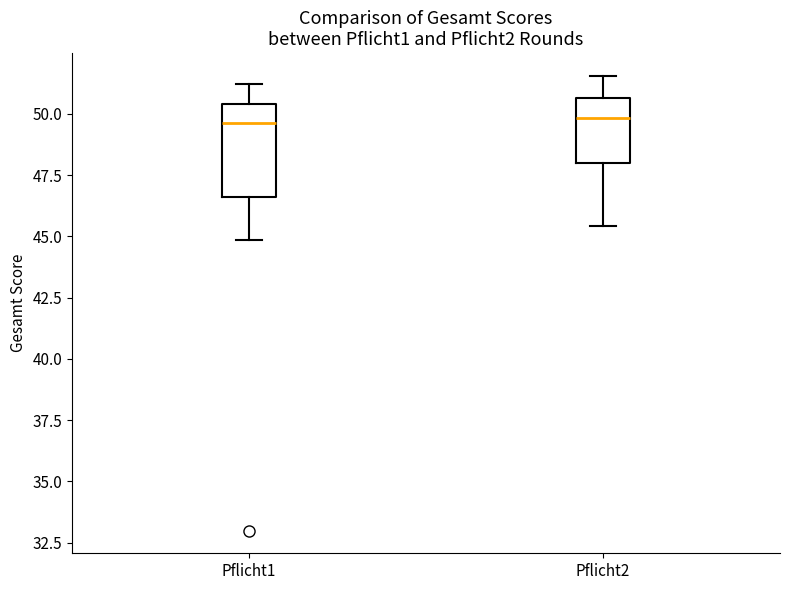

Reading left to right, transcribe this box plot: for each box, give where its median line is, the range the box spans, and where its two whiskers end, as read against the y-axis. The values are not printed on the chart, so give them approximately, as read against the axis.

Pflicht1: median 49.5, box 46.5 to 50.5, whiskers 45.0 to 51.0
Pflicht2: median 50.0, box 48.0 to 50.5, whiskers 45.5 to 51.5